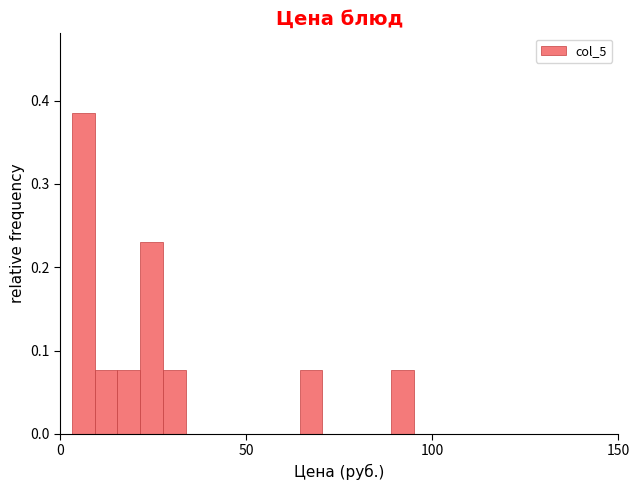

Around what value on the x-axis is the tallest bar? Give the approximate position of its centre, as read against the axis.

5